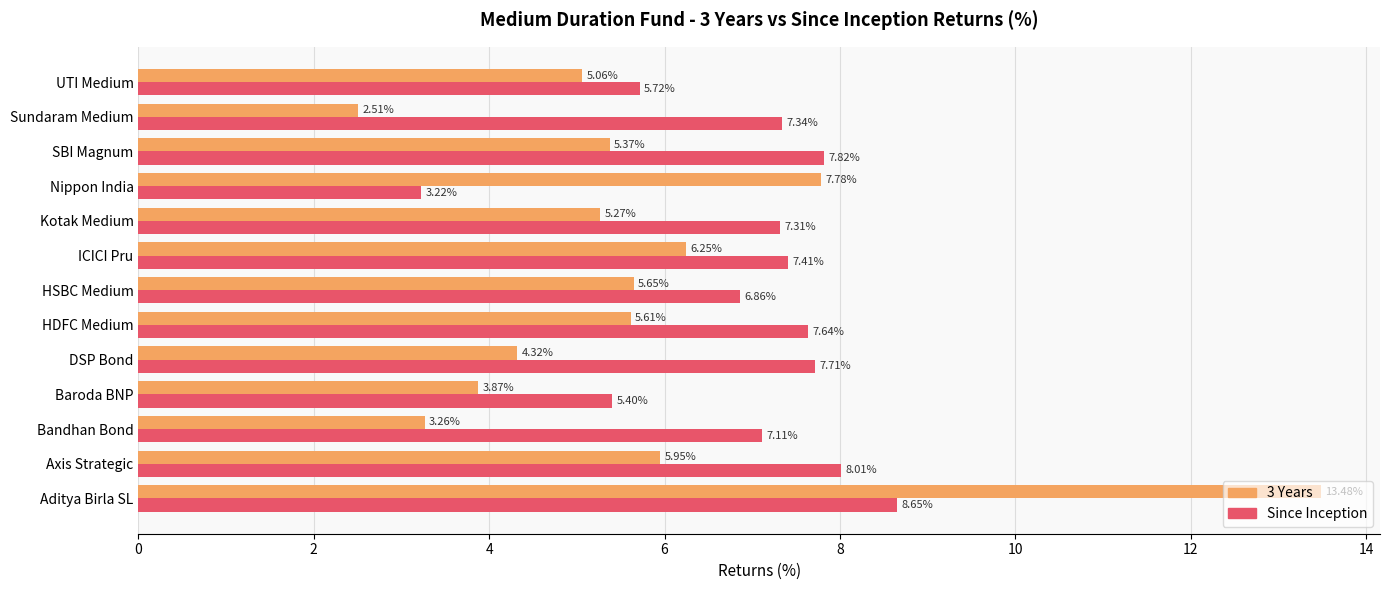

List the labels in order of Since Inception value, largest first.

Aditya Birla SL, Axis Strategic, SBI Magnum, DSP Bond, HDFC Medium, ICICI Pru, Sundaram Medium, Kotak Medium, Bandhan Bond, HSBC Medium, UTI Medium, Baroda BNP, Nippon India